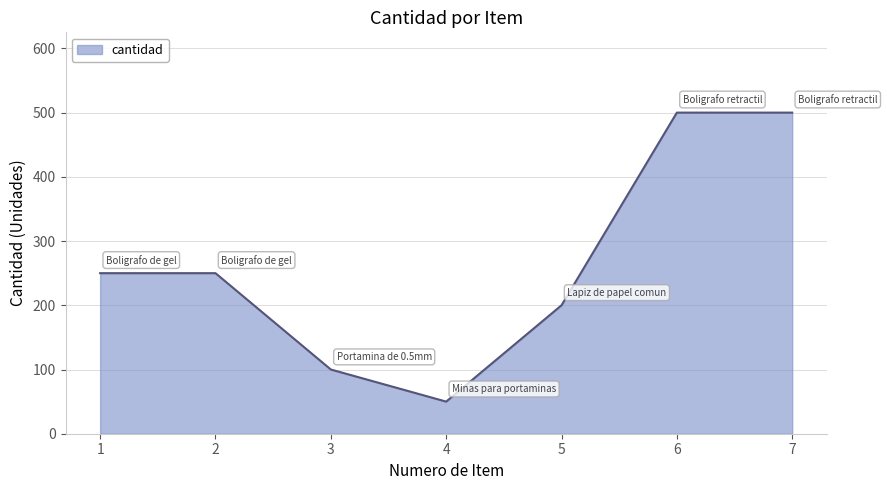

How many series are shown in this chart?

1